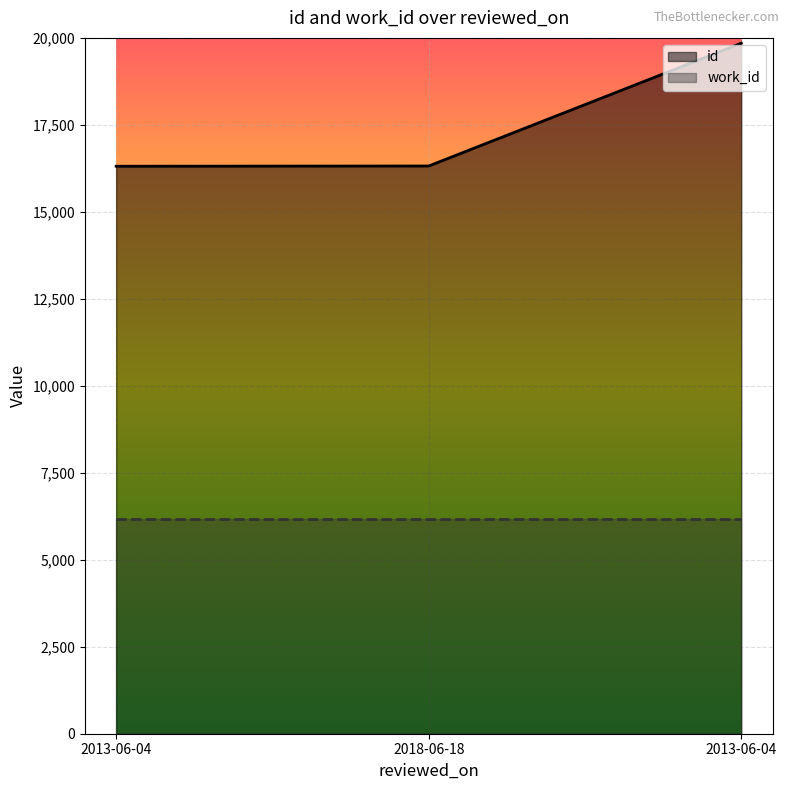

What is the value of the 1st point from the left?

16311